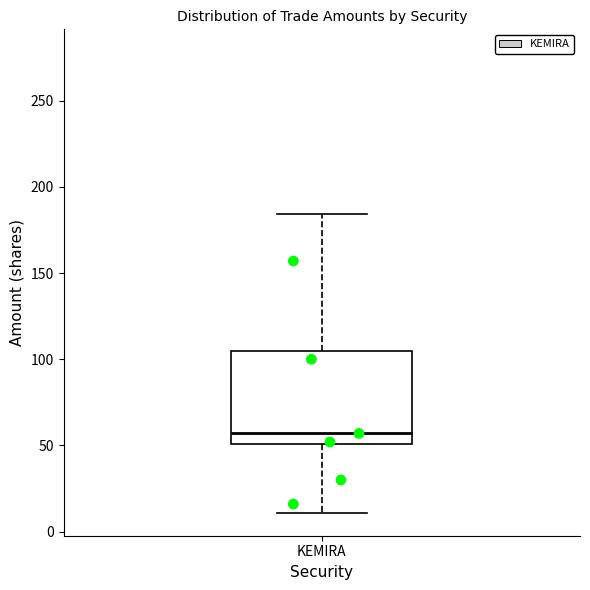

Read this box plot against the y-axis: the position of the median line, the range covered by the box, and the ends of both whiskers. The values are not printed on the chart, so give them approximately, as read against the axis.

median 55, box 50 to 105, whiskers 10 to 185